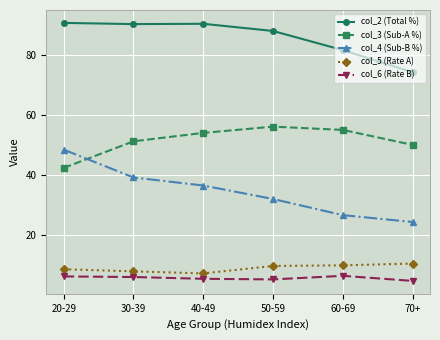

What is the lowest value of the col_5 (Rate A) series?

7.1